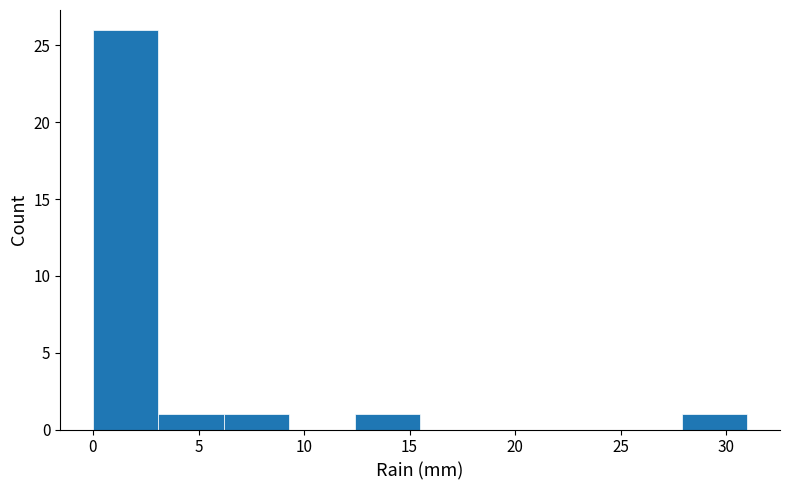

Reading left to right, transcribe this chart: for each bar, give the range it covers on the x-axis and its height. Neither the bar edges nor the heights are printed on the chart, so give them approximately, as read against the axes.

0.0 to 3.1: 26
3.1 to 6.2: 1
6.2 to 9.3: 1
9.3 to 12.4: 0
12.4 to 15.5: 1
15.5 to 18.6: 0
18.6 to 21.7: 0
21.7 to 24.8: 0
24.8 to 27.9: 0
27.9 to 31.0: 1